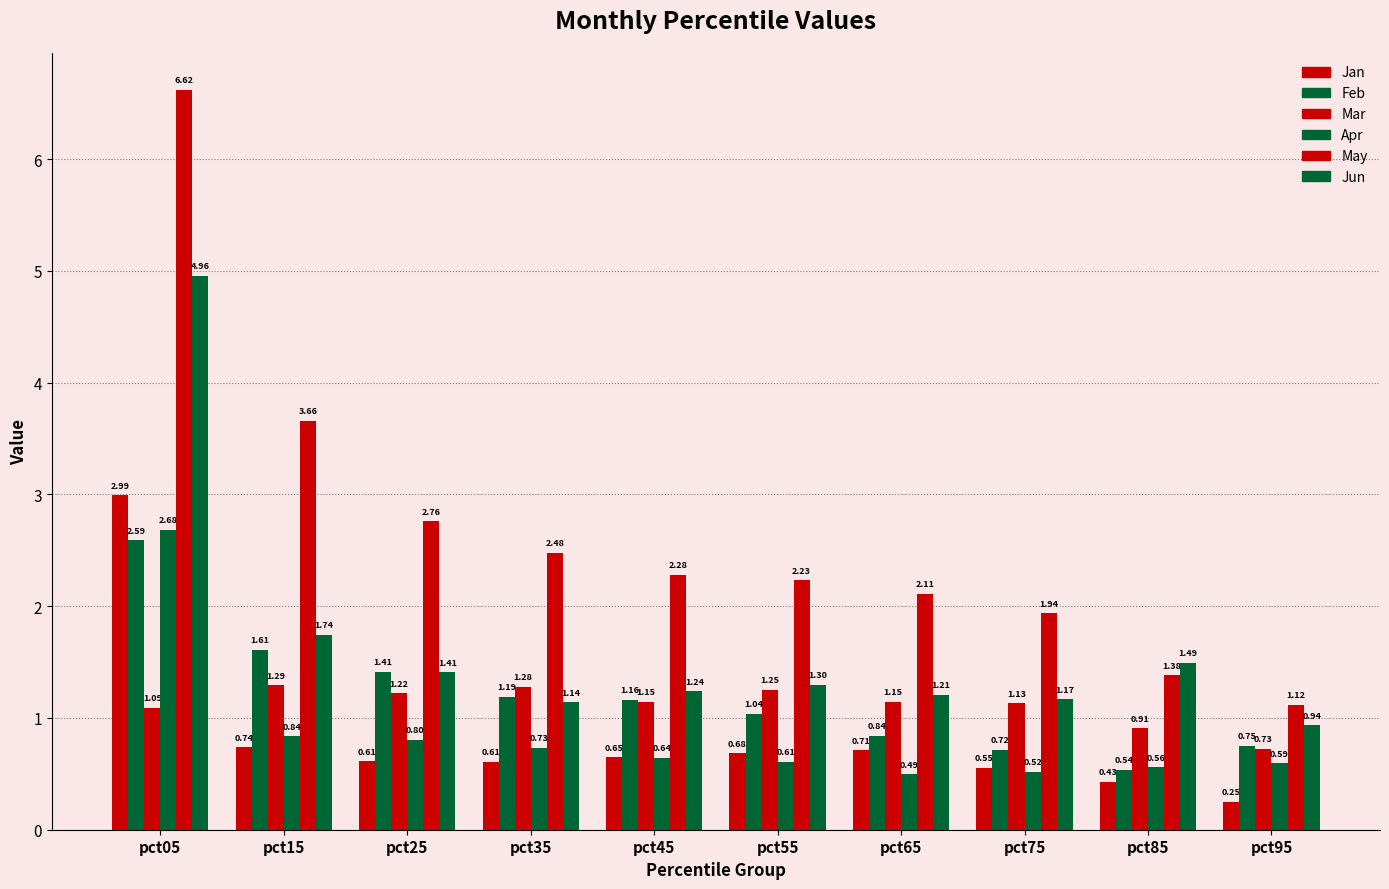

Count the number of categories in the chart.

10